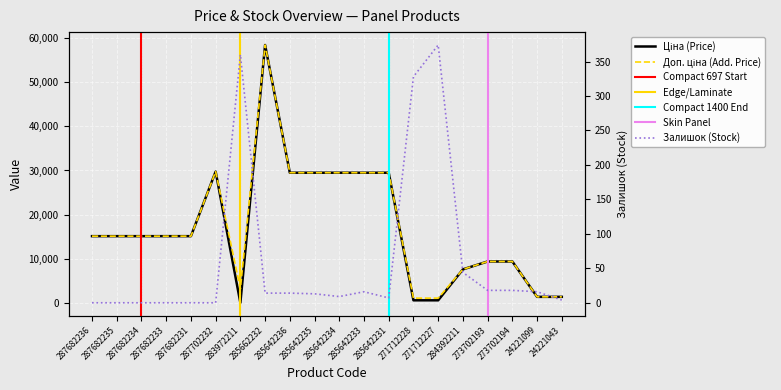

At how many categories does at least one series exceed 33125?

1